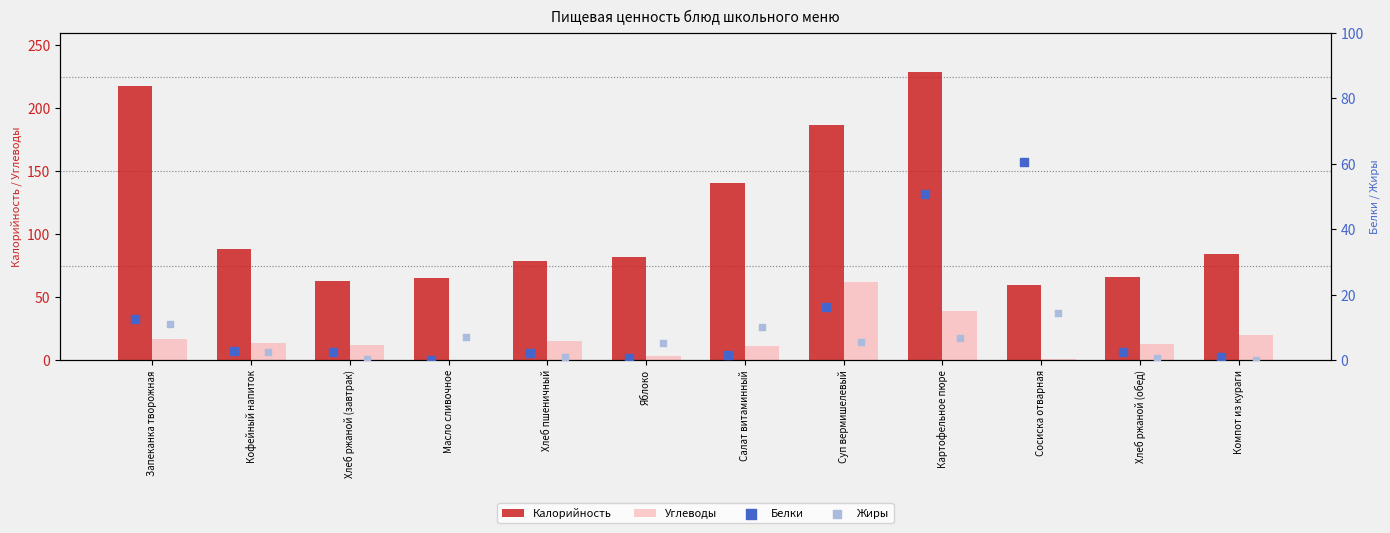

Is the value of Углеводы at Салат витаминный greater than the value of Калорийность at Салат витаминный?

No